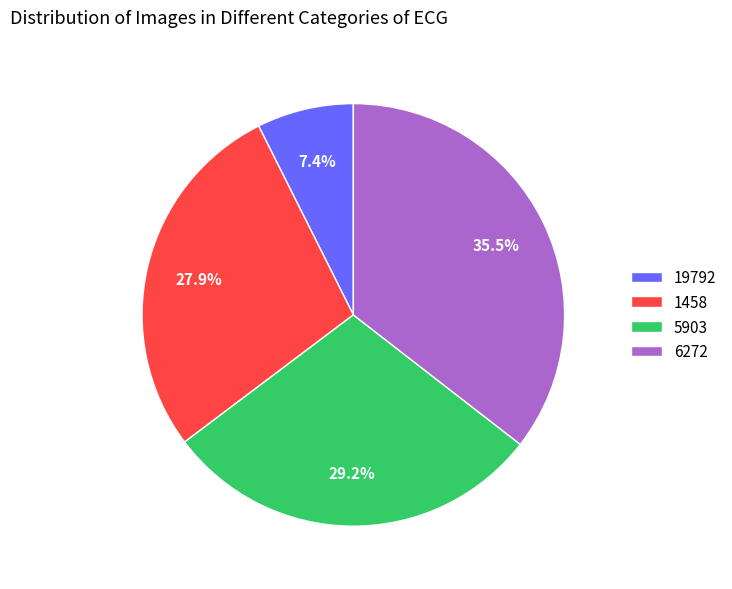

Approximately how many times larger is the value at 6272 compared to 19792?

4.8